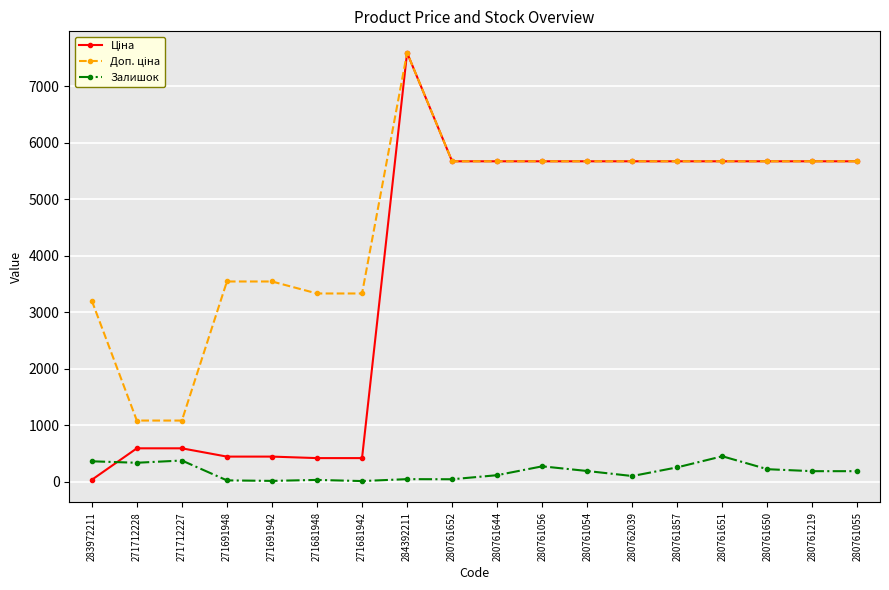

What is the highest value of the Залишок series?

449.0